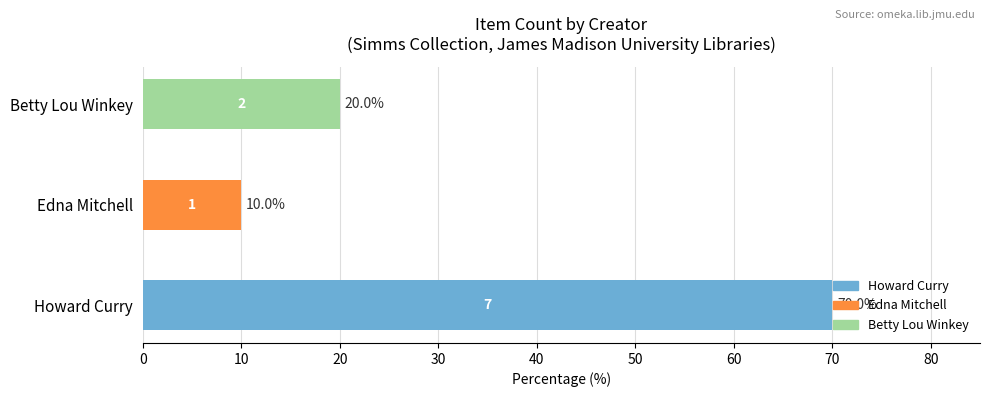

List the labels in order of value, largest first.

Howard Curry, Betty Lou Winkey, Edna Mitchell